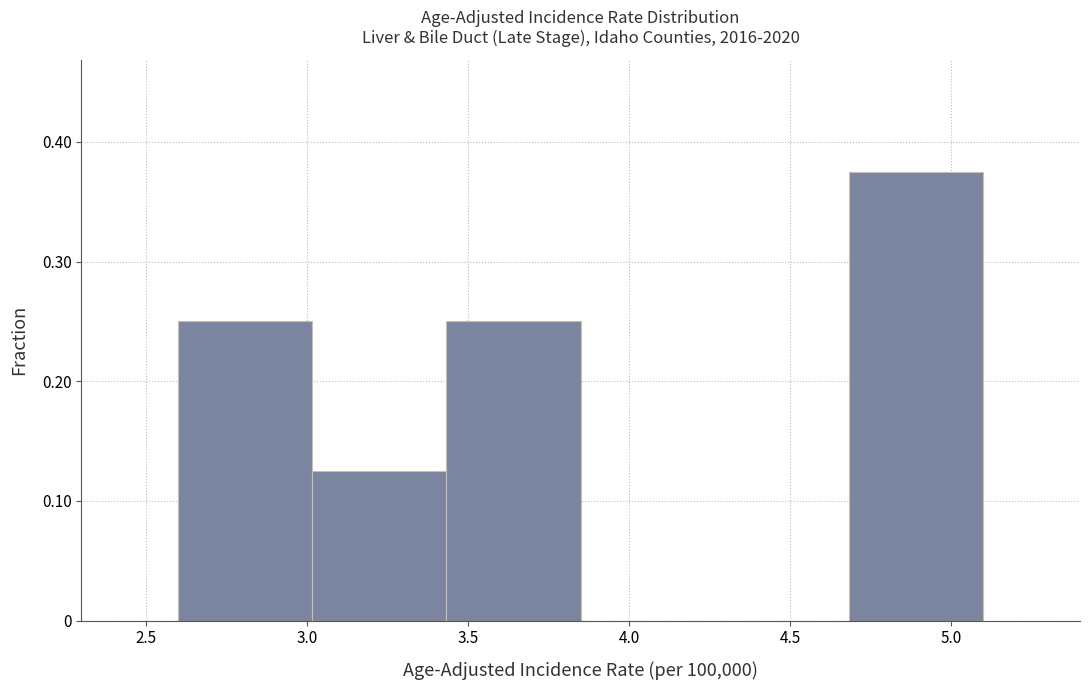

Which range on the x-axis has the tallest bar?

4.70 to 5.10